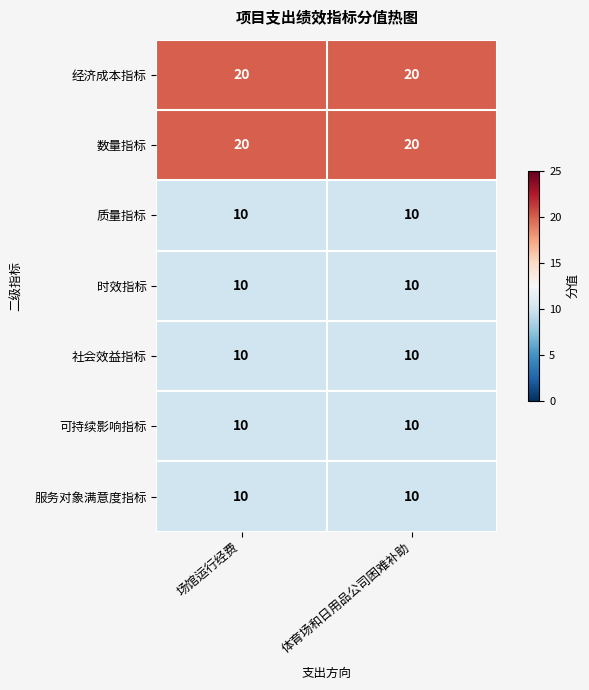

Read the 质量指标 value at 体育场和日用品公司困难补助.

10